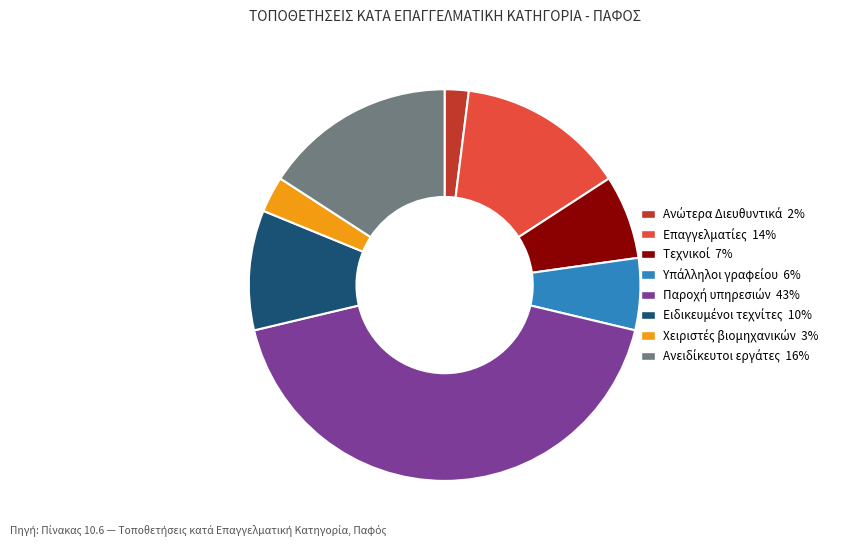

Is there a majority slice in this chart?

No